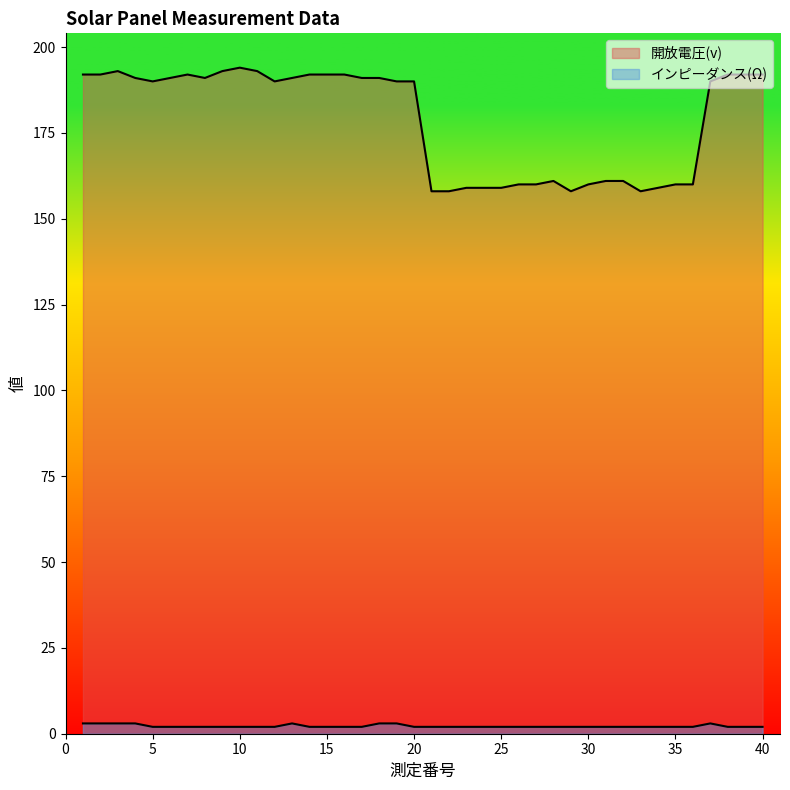

Reading right to left, list all the values displayed in this chart.

開放電圧(v): 192	192	192	190	160	160	159	158	161	161	160	158	161	160	160	159	159	159	158	158	190	190	191	191	192	192	192	191	190	193	194	193	191	192	191	190	191	193	192	192
インピーダンス(Ω): 2	2	2	3	2	2	2	2	2	2	2	2	2	2	2	2	2	2	2	2	2	3	3	2	2	2	2	3	2	2	2	2	2	2	2	2	3	3	3	3